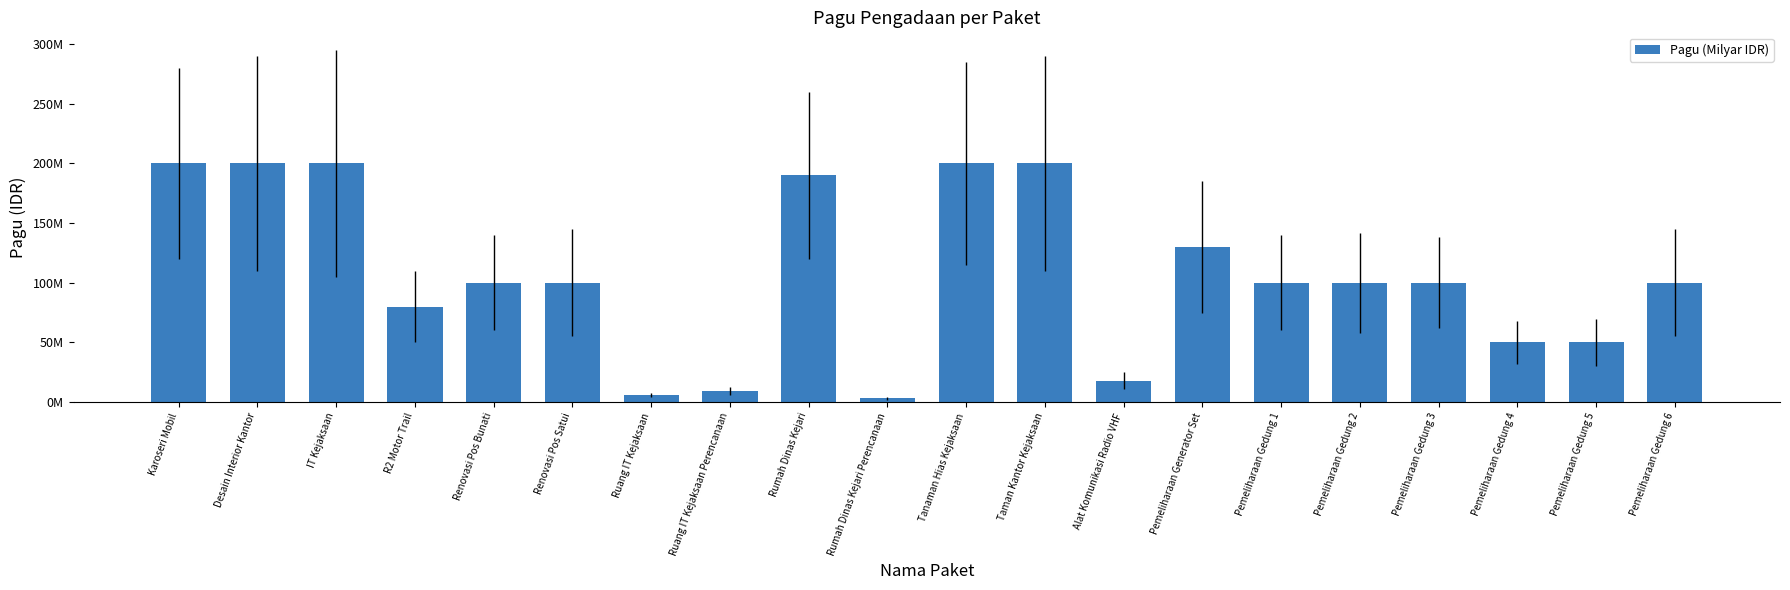

What is the ratio of the value at IT Kejaksaan to the value at Pemeliharaan Gedung 6?

2.0